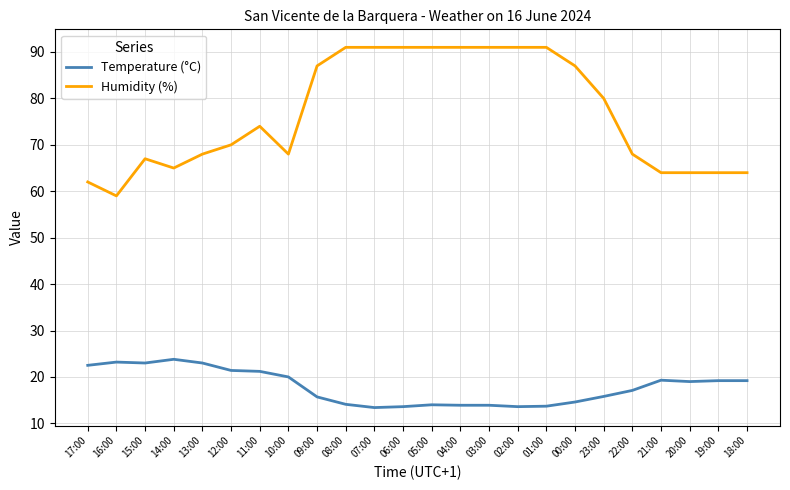

What position from the left is 08:00?

10